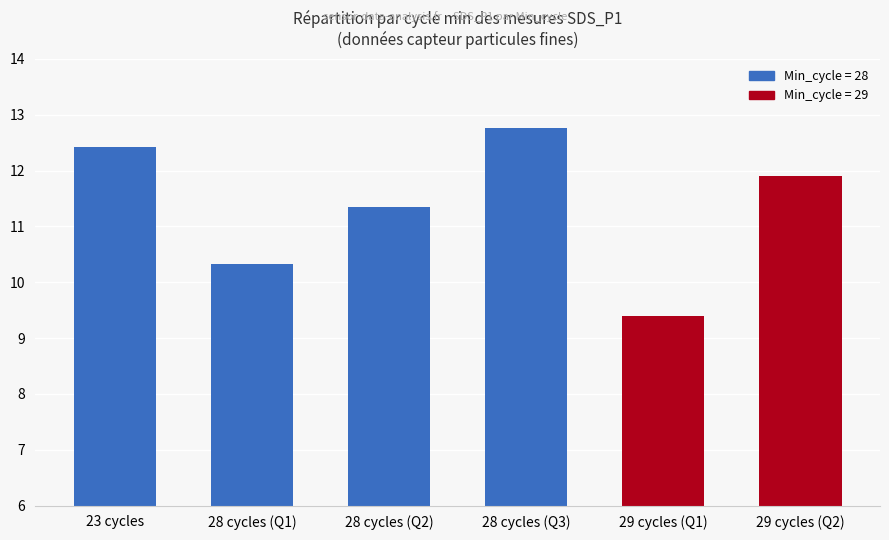

At which category does the chart reach its peak across all series?

28 cycles (Q3)